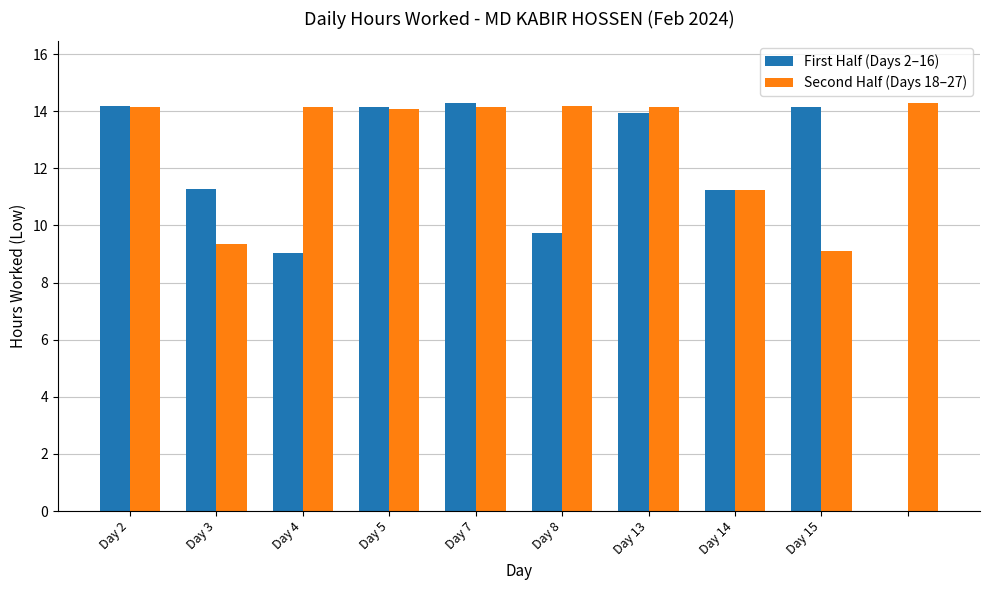

What is the average value of the First Half (Days 2–16) series?

11.2